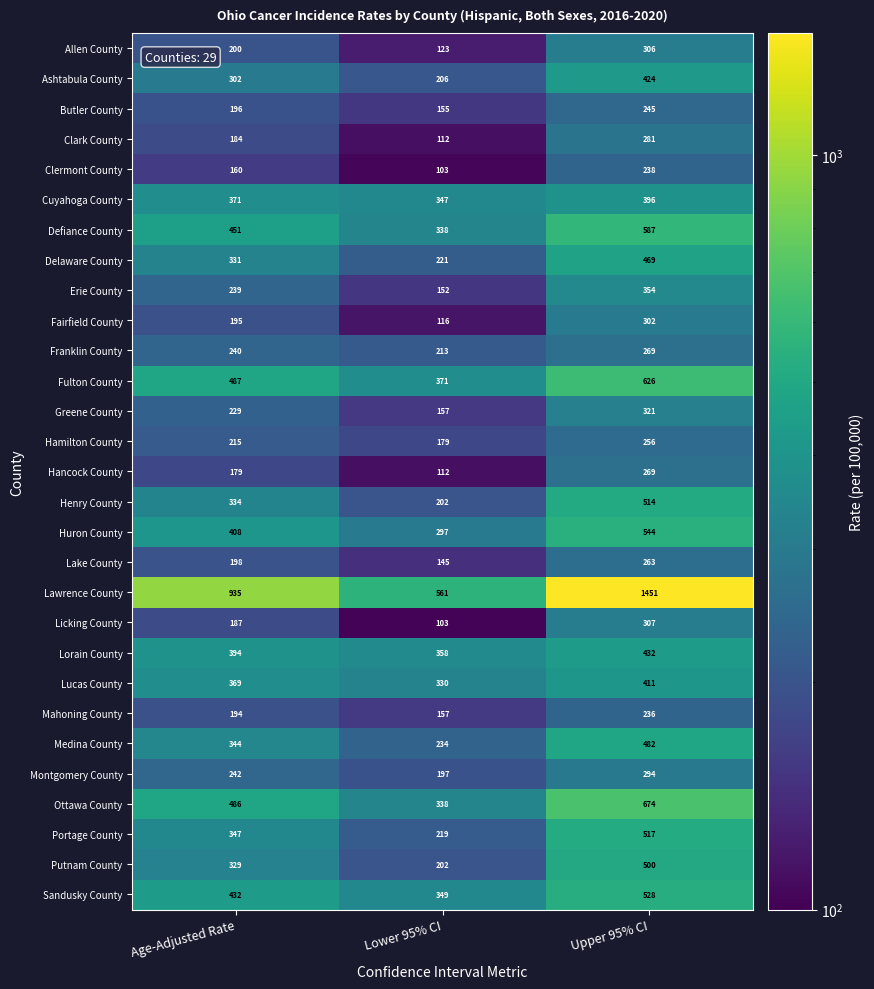

The value of Montgomery County at Age-Adjusted Rate is 69. True or false?

False